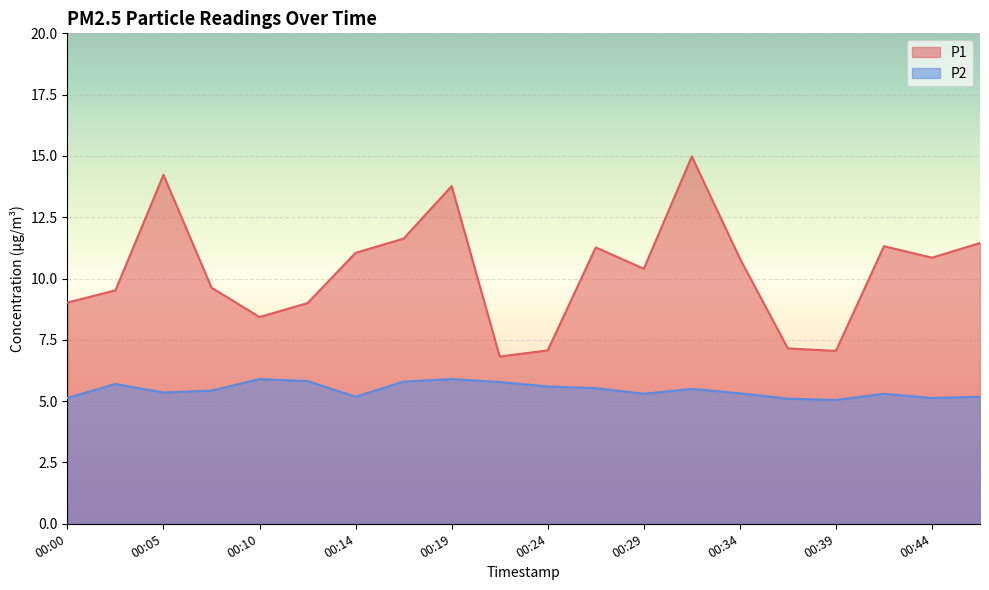

Reading left to right, transcribe all the data shown in this chart.

P1: 9.0	9.5	14.2	9.6	8.4	9.0	11.1	11.6	13.8	6.8	7.1	11.3	10.4	15.0	10.8	7.2	7.0	11.3	10.8	11.4
P2: 5.1	5.7	5.3	5.4	5.9	5.8	5.2	5.8	5.9	5.8	5.6	5.5	5.3	5.5	5.3	5.1	5.0	5.3	5.1	5.2